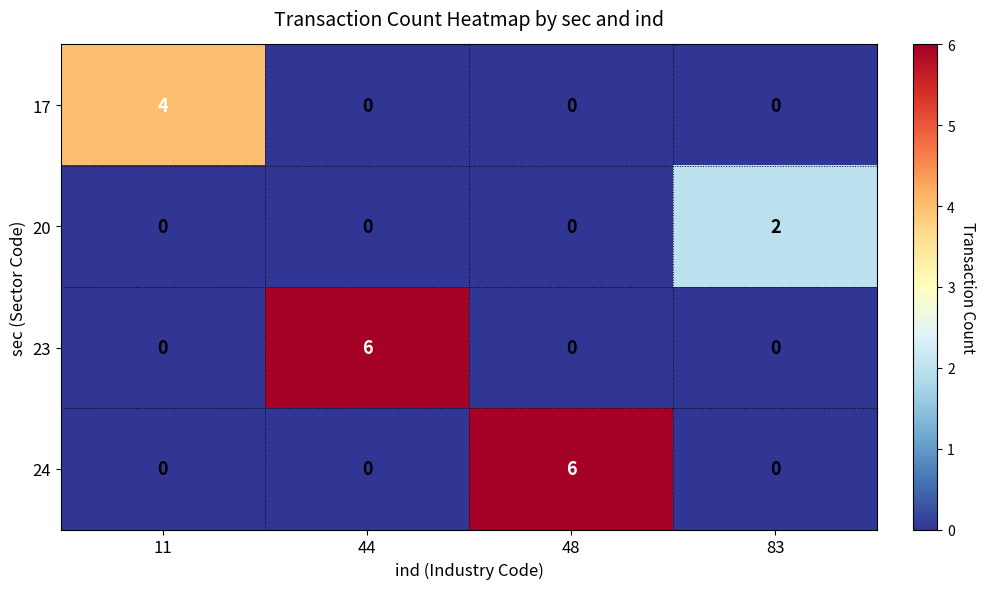

The value of 24 at 83 is 0. True or false?

True